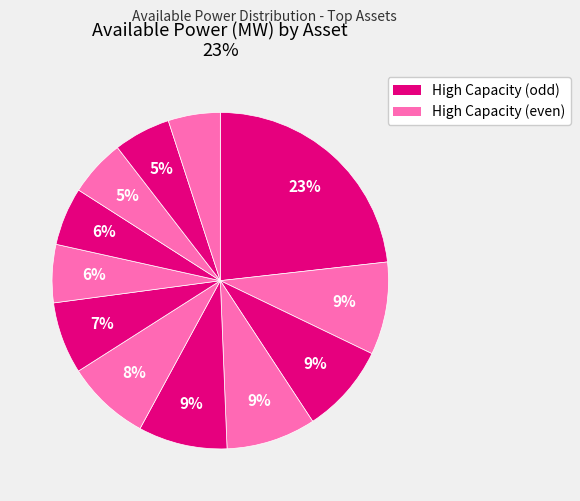

How many slices are in this pie chart?

12